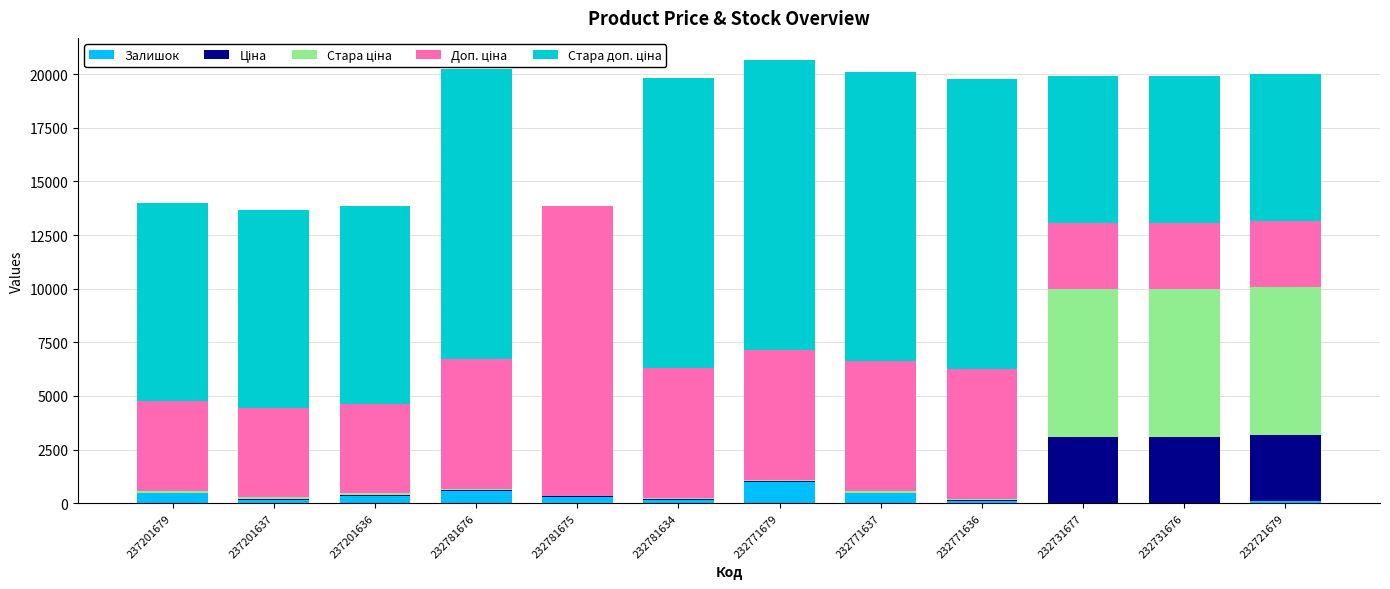

What is the maximum value for Залишок?

1003.0